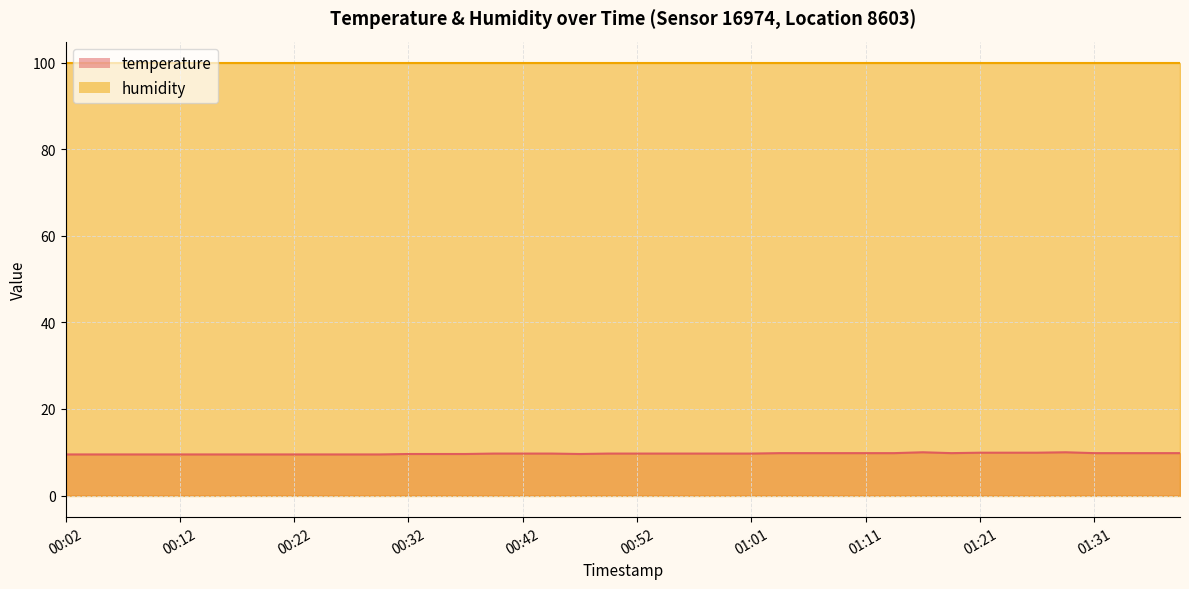

What is the ratio of the value at 01:01 to the value at 00:54?

1.0